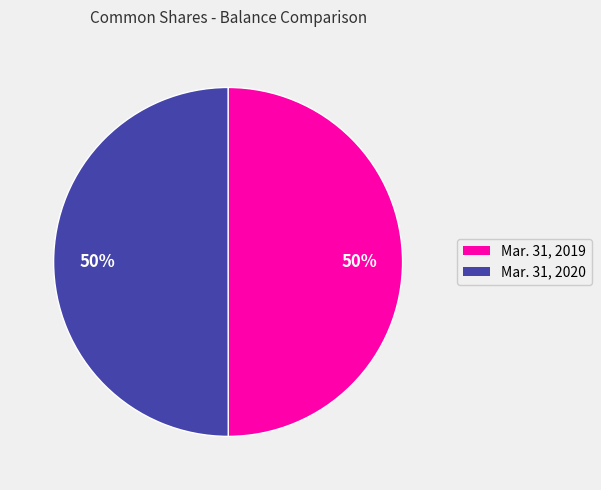

The Mar. 31, 2020 slice represents 41% of the pie. True or false?

False